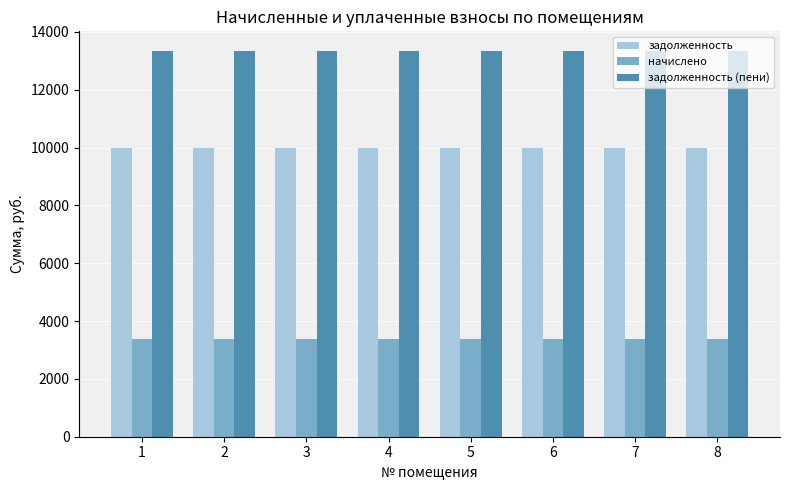

True or false: задолженность has a value of 5044.7 at 1.

False